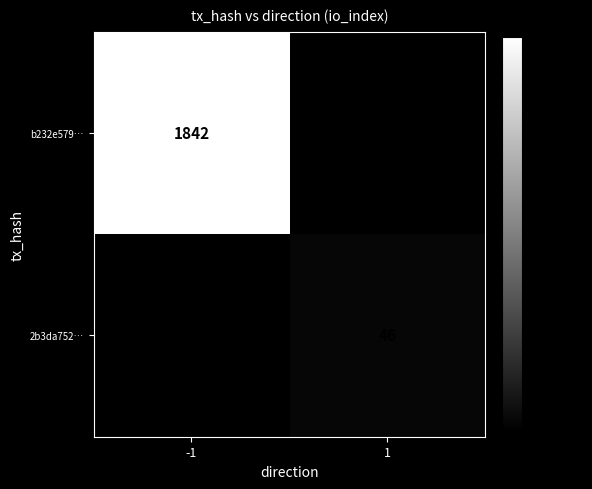

Is it true that b232e579… equals 2741 at -1?

False